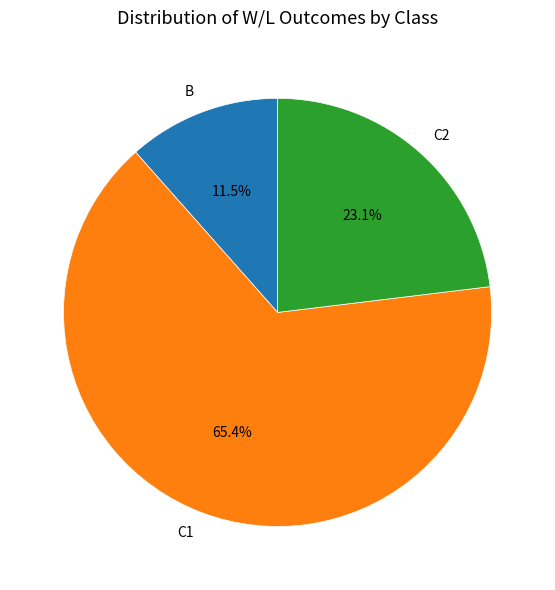

Do C2 and C1 together represent more than half of the pie?

Yes